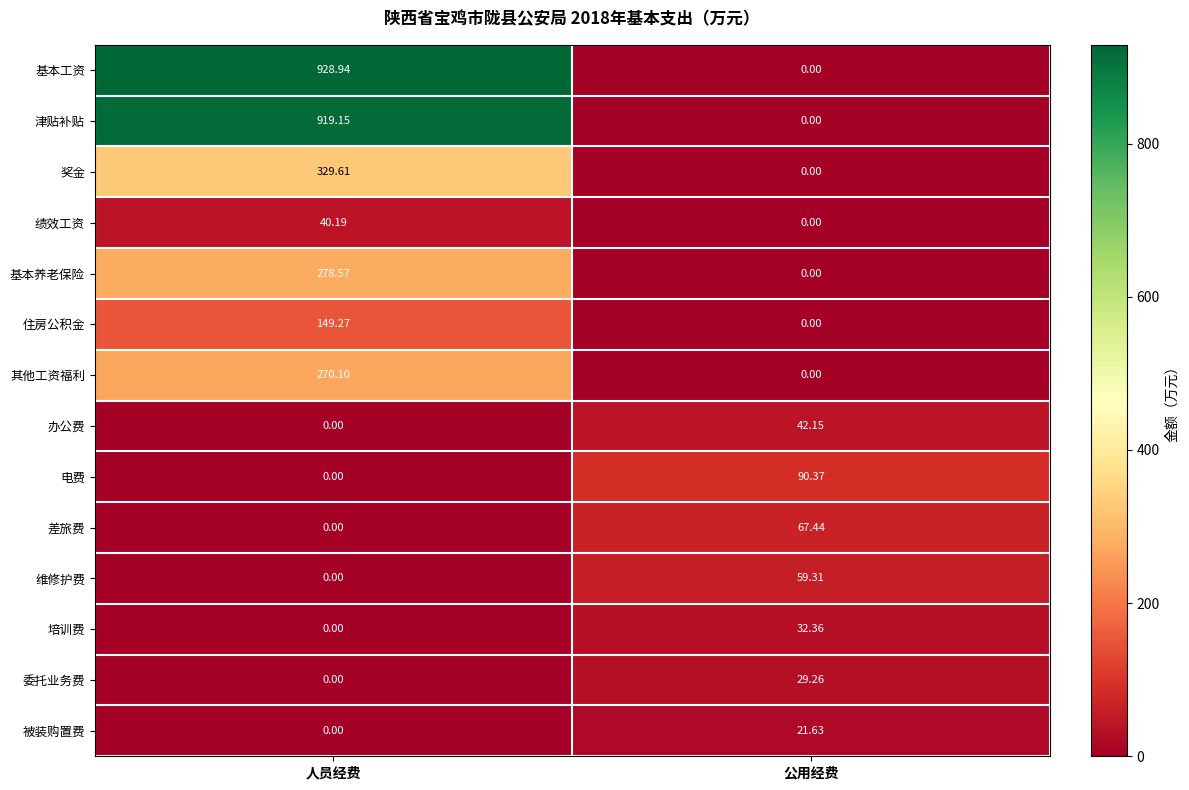

Which category has the highest value in the 绩效工资 series?

人员经费